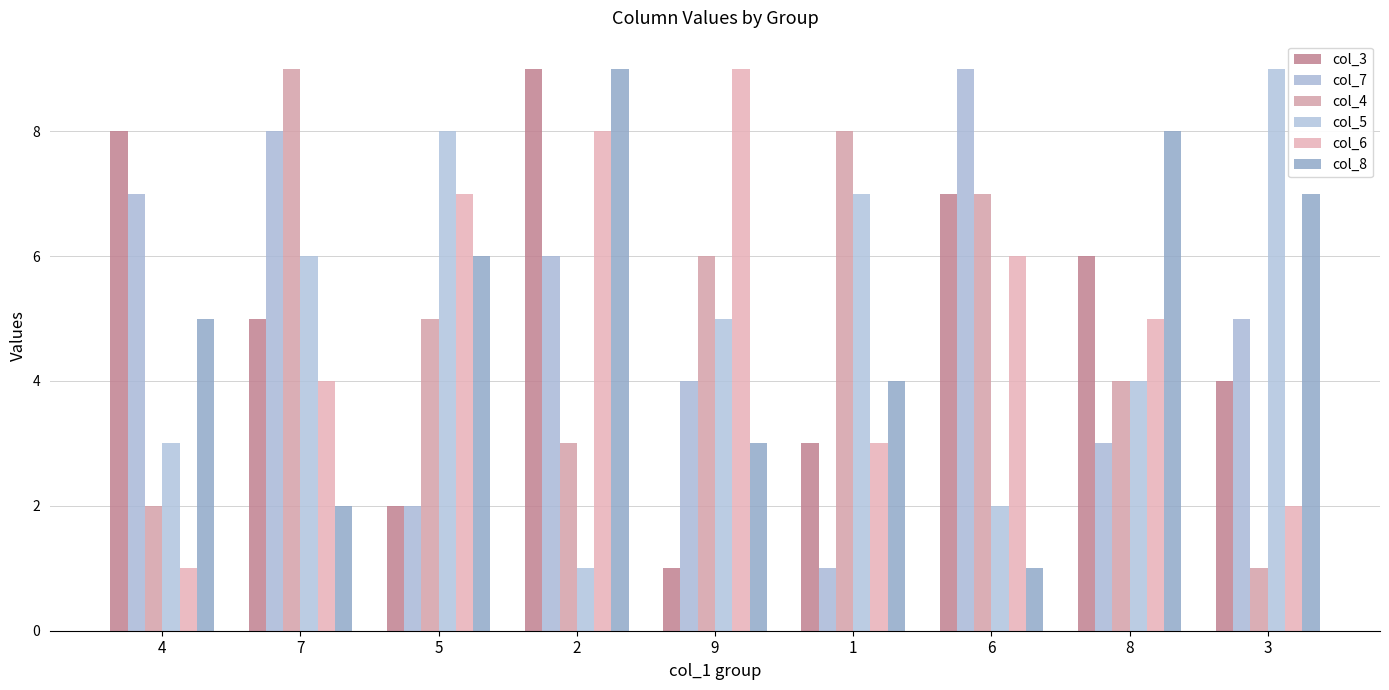

The col_7 series shows 3 at 4. True or false?

False